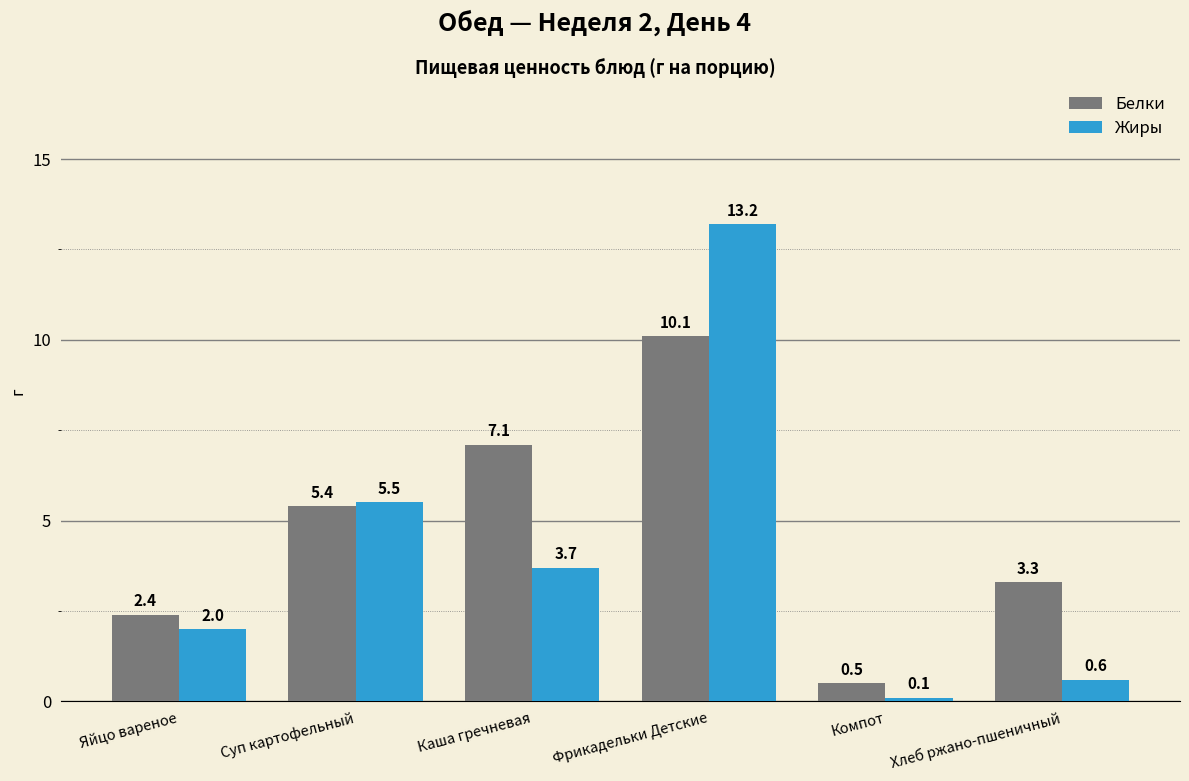

Does the chart contain any negative values?

No